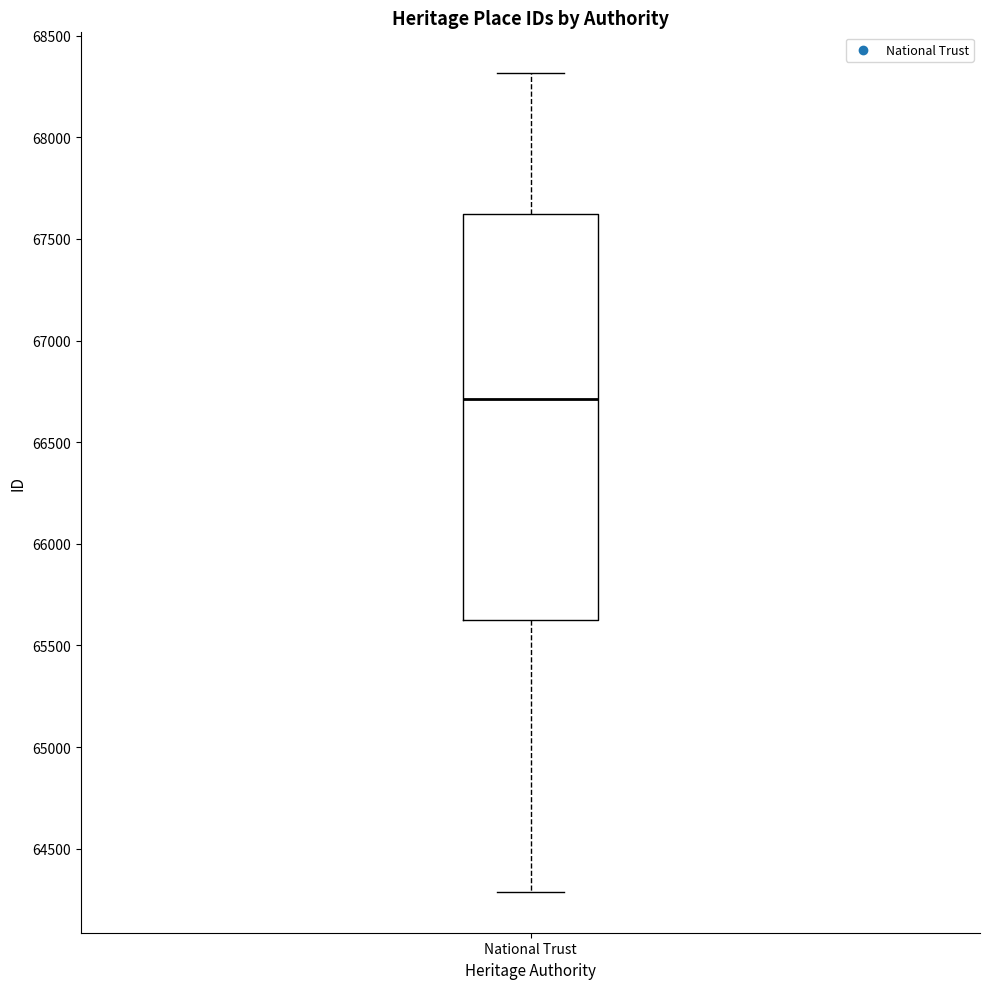

Read this box plot against the y-axis: the position of the median line, the range covered by the box, and the ends of both whiskers. The values are not printed on the chart, so give them approximately, as read against the axis.

median 66700, box 65650 to 67600, whiskers 64300 to 68300